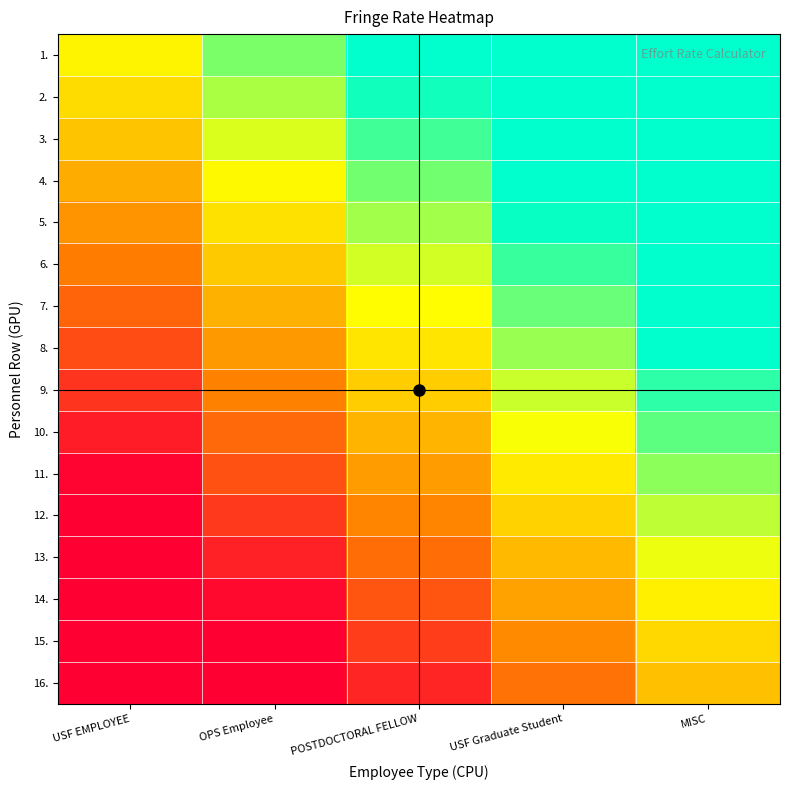

Reading left to right, extract all data points from this chart.

1.: USF EMPLOYEE=0.6	OPS Employee=0.8	POSTDOCTORAL FELLOW=1.0	USF Graduate Student=1.0	MISC=1.0
2.: USF EMPLOYEE=0.6	OPS Employee=0.8	POSTDOCTORAL FELLOW=1.0	USF Graduate Student=1.0	MISC=1.0
3.: USF EMPLOYEE=0.5	OPS Employee=0.7	POSTDOCTORAL FELLOW=0.9	USF Graduate Student=1.0	MISC=1.0
4.: USF EMPLOYEE=0.5	OPS Employee=0.7	POSTDOCTORAL FELLOW=0.8	USF Graduate Student=1.0	MISC=1.0
5.: USF EMPLOYEE=0.4	OPS Employee=0.6	POSTDOCTORAL FELLOW=0.8	USF Graduate Student=1.0	MISC=1.0
6.: USF EMPLOYEE=0.3	OPS Employee=0.5	POSTDOCTORAL FELLOW=0.7	USF Graduate Student=0.9	MISC=1.0
7.: USF EMPLOYEE=0.3	OPS Employee=0.5	POSTDOCTORAL FELLOW=0.7	USF Graduate Student=0.9	MISC=1.0
8.: USF EMPLOYEE=0.2	OPS Employee=0.4	POSTDOCTORAL FELLOW=0.6	USF Graduate Student=0.8	MISC=1.0
9.: USF EMPLOYEE=0.1	OPS Employee=0.3	POSTDOCTORAL FELLOW=0.5	USF Graduate Student=0.7	MISC=0.9
10.: USF EMPLOYEE=0.1	OPS Employee=0.3	POSTDOCTORAL FELLOW=0.5	USF Graduate Student=0.7	MISC=0.9
11.: USF EMPLOYEE=0.0	OPS Employee=0.2	POSTDOCTORAL FELLOW=0.4	USF Graduate Student=0.6	MISC=0.8
12.: USF EMPLOYEE=0.0	OPS Employee=0.2	POSTDOCTORAL FELLOW=0.3	USF Graduate Student=0.6	MISC=0.8
13.: USF EMPLOYEE=0.0	OPS Employee=0.1	POSTDOCTORAL FELLOW=0.3	USF Graduate Student=0.5	MISC=0.7
14.: USF EMPLOYEE=0.0	OPS Employee=0.0	POSTDOCTORAL FELLOW=0.2	USF Graduate Student=0.4	MISC=0.6
15.: USF EMPLOYEE=0.0	OPS Employee=0.0	POSTDOCTORAL FELLOW=0.2	USF Graduate Student=0.4	MISC=0.6
16.: USF EMPLOYEE=0.0	OPS Employee=0.0	POSTDOCTORAL FELLOW=0.1	USF Graduate Student=0.3	MISC=0.5